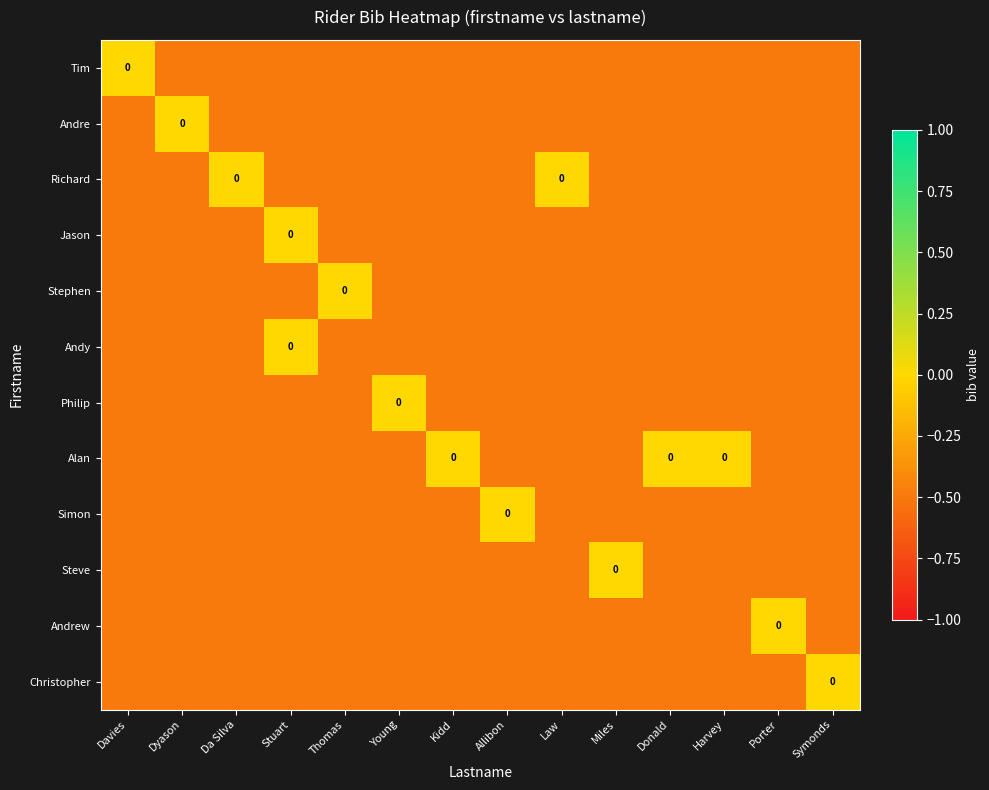

List the labels in order of Stephen value, smallest first.

Davies, Dyason, Da Silva, Stuart, Young, Kidd, Allibon, Law, Miles, Donald, Harvey, Porter, Symonds, Thomas